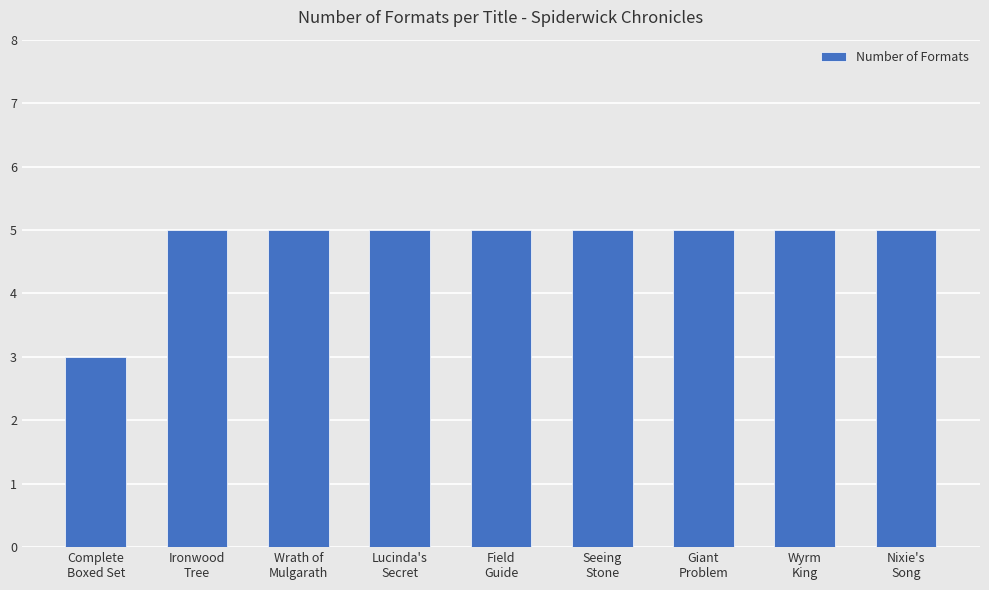

The value at Lucinda's
Secret is 9. True or false?

False